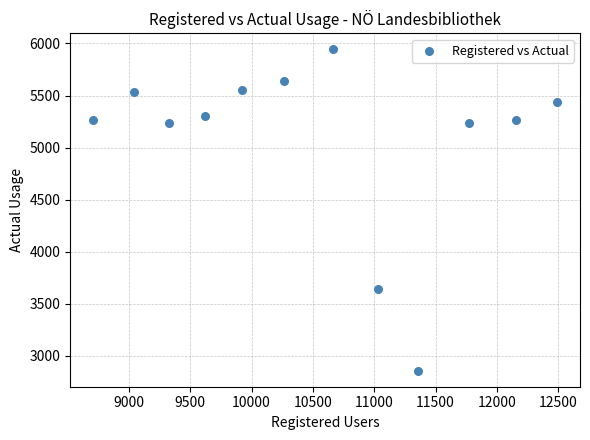

What Y value in the scatter plot is closest to 4401?

3647